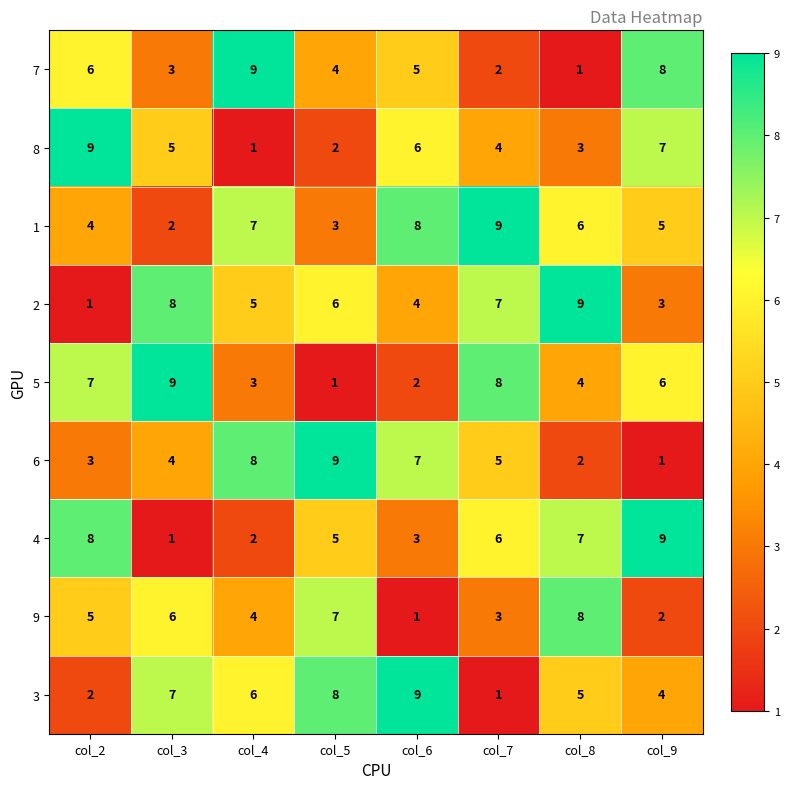

The 9 series shows 2 at col_9. True or false?

True